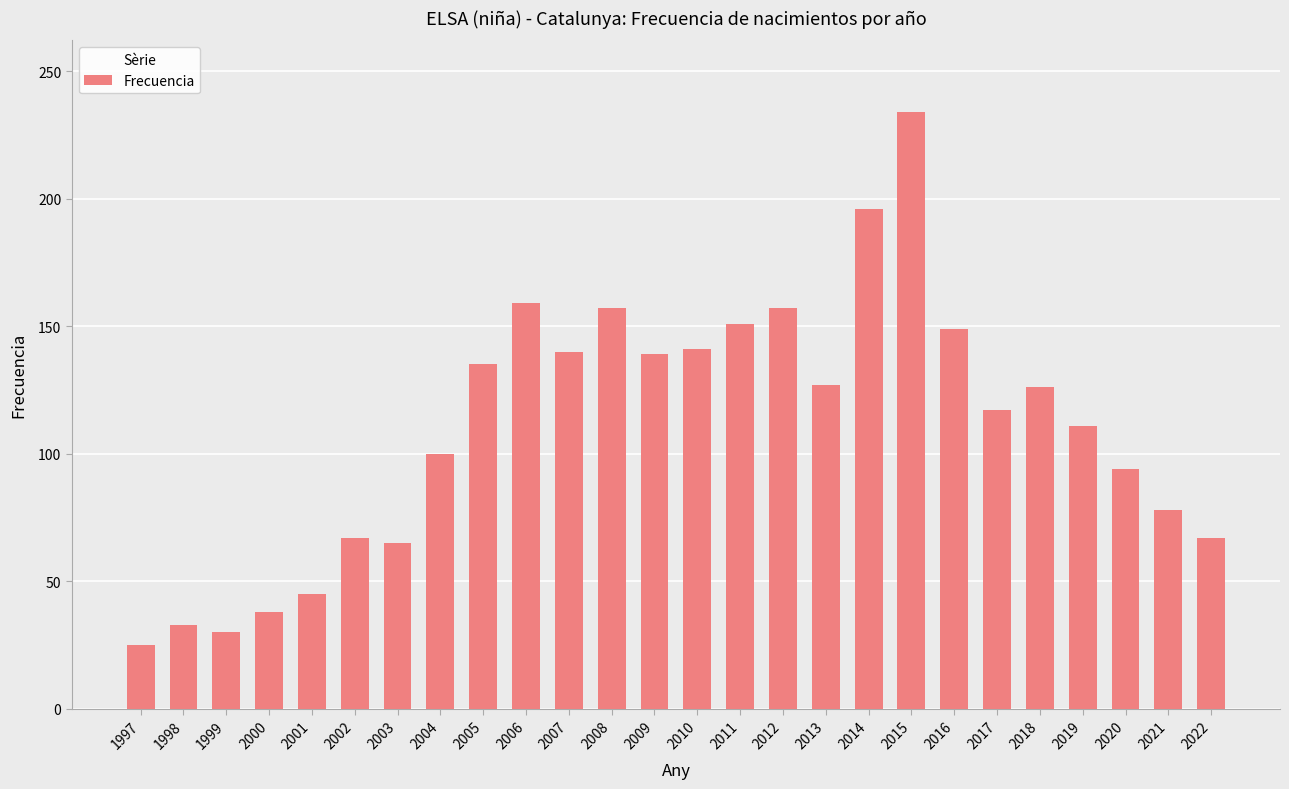

What is the value of the 20th bar from the left?

149